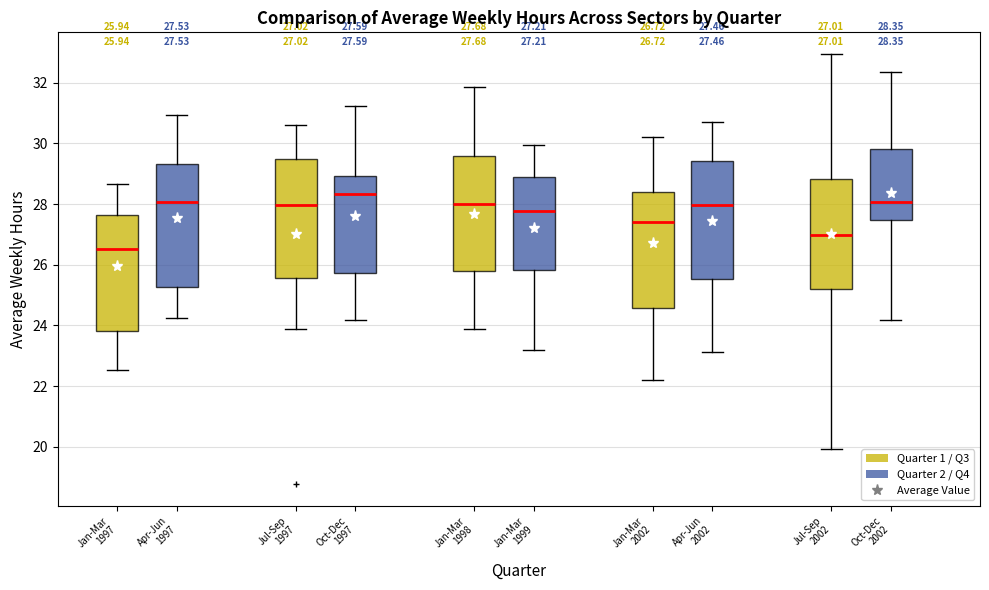

Which box has the lowest median line?

Jan-Mar 1997